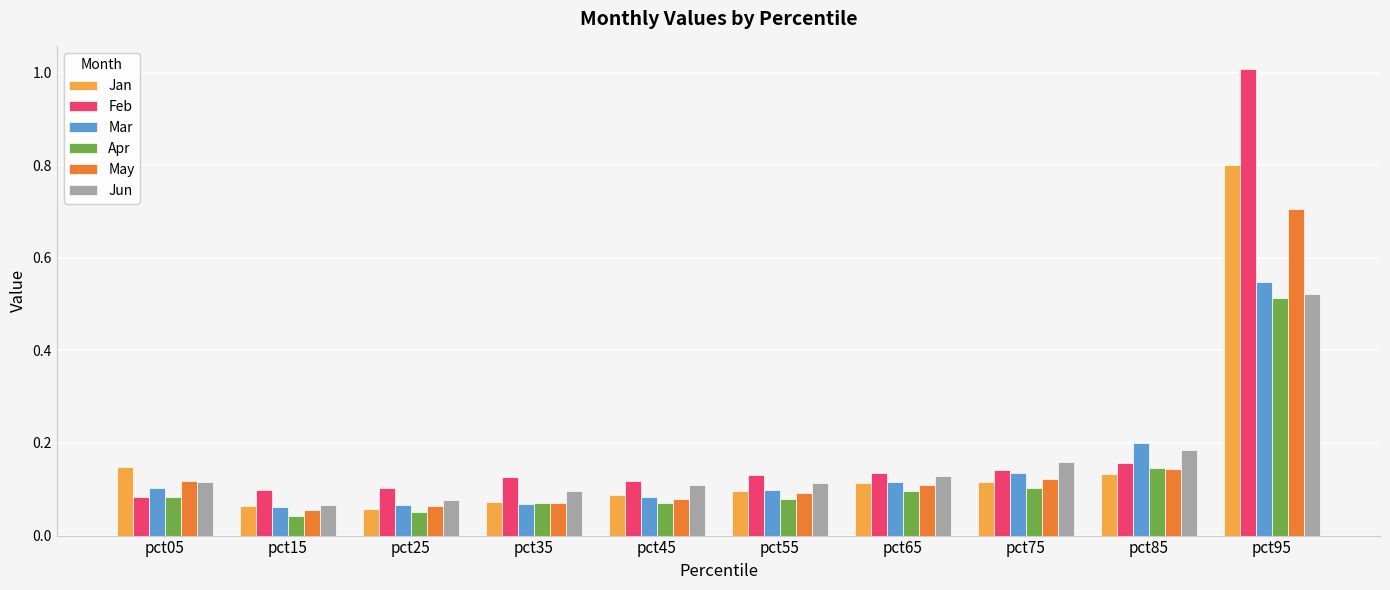

What is the highest value of the Jan series?

0.8